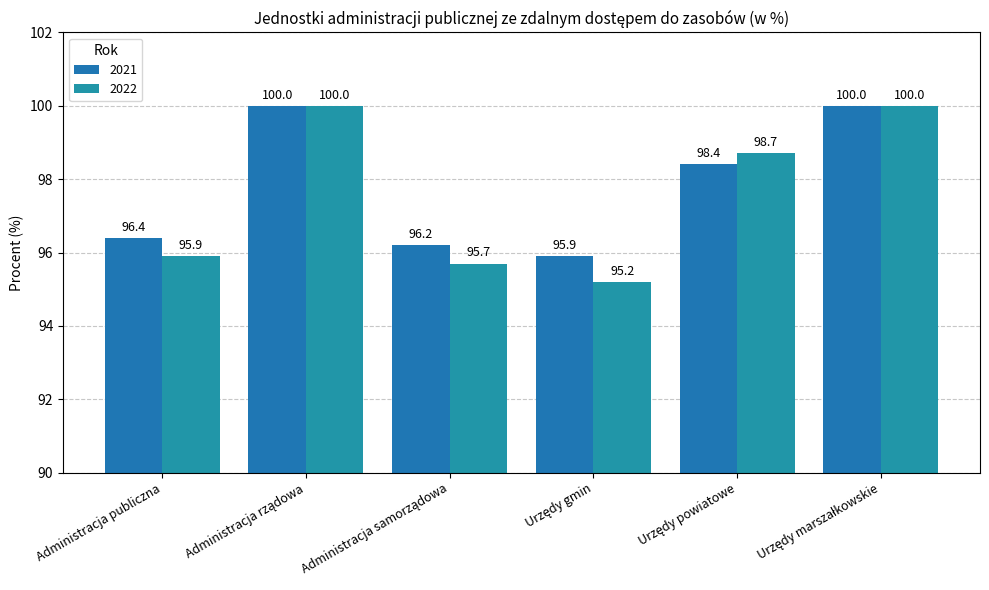

How many bars are there in total?

12